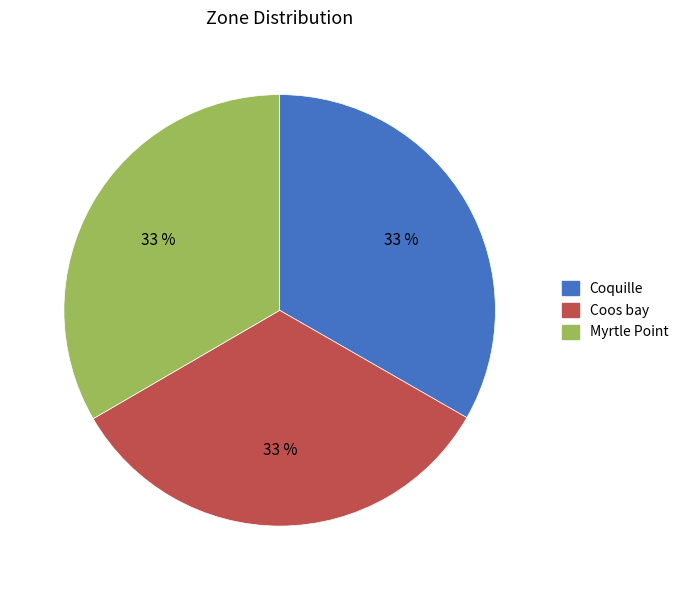

Approximately how many times larger is the value at Myrtle Point compared to Coos bay?

1.0